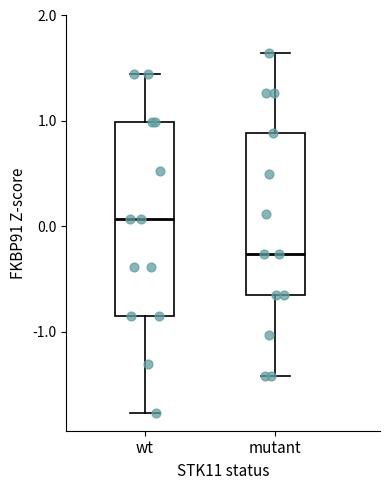

Reading left to right, read every box against the y-axis: the position of its median line, the range the box covers, and the ends of its whiskers. The values are not printed on the chart, so give them approximately, as read against the axis.

wt: median 0.1, box -0.8 to 1.0, whiskers -1.8 to 1.4
mutant: median -0.3, box -0.6 to 0.9, whiskers -1.4 to 1.6